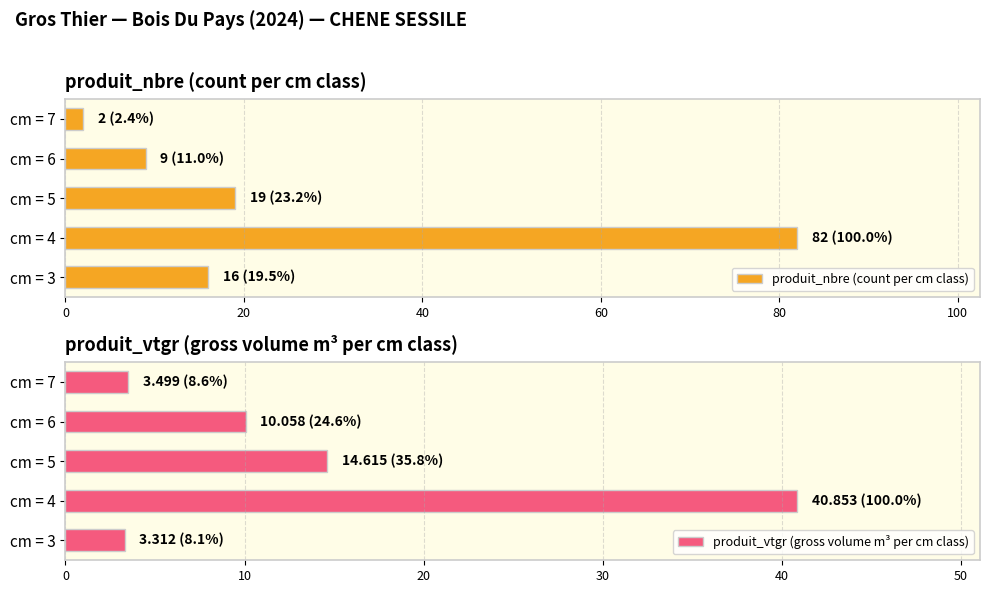

At how many categories does at least one series exceed 17?

2